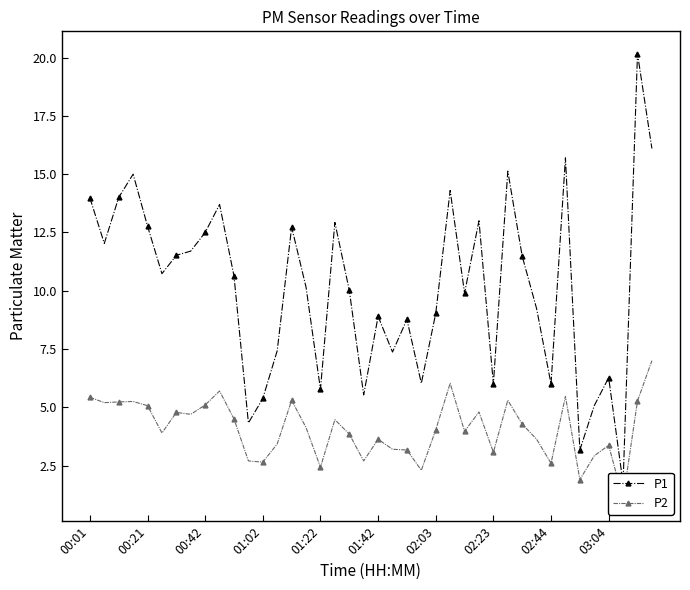

At 19, list the series in order from largest to smallest.

P1, P2